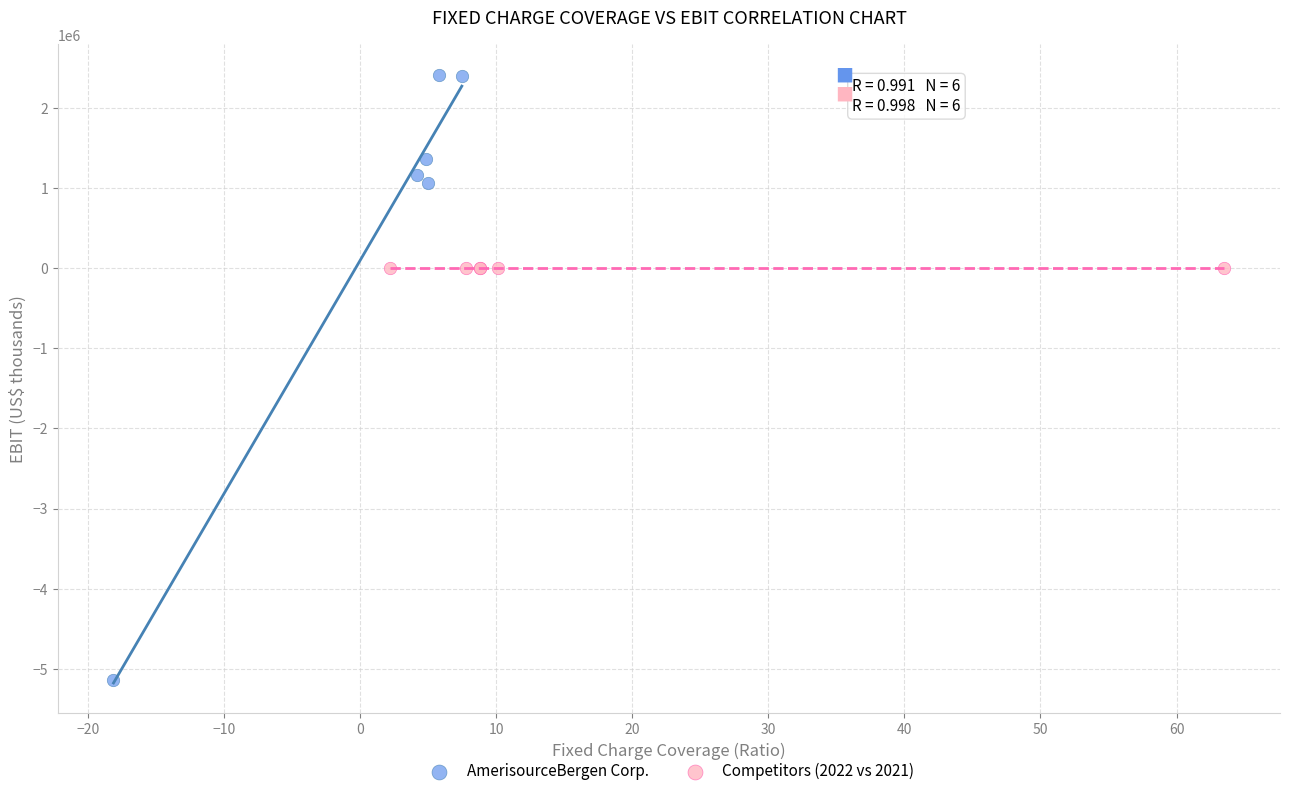

Which series has the largest Y range (max minus min)?

AmerisourceBergen Corp.